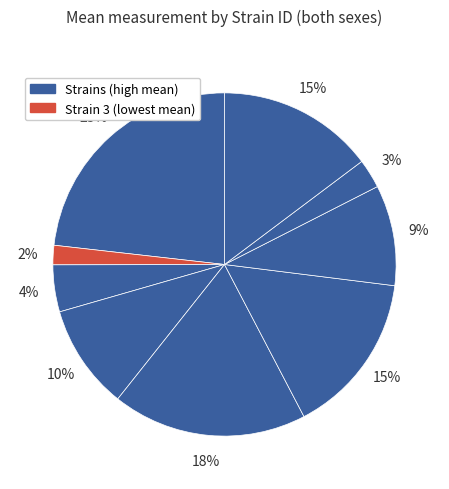

How many slices are in this pie chart?

9